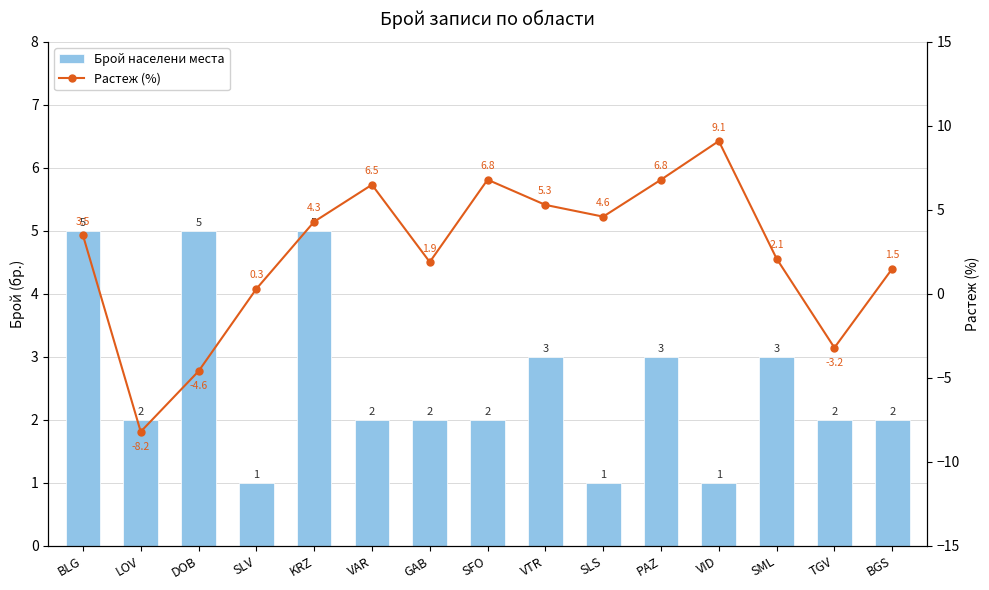

Is it true that Растеж (%) equals 0.4 at SLV?

False